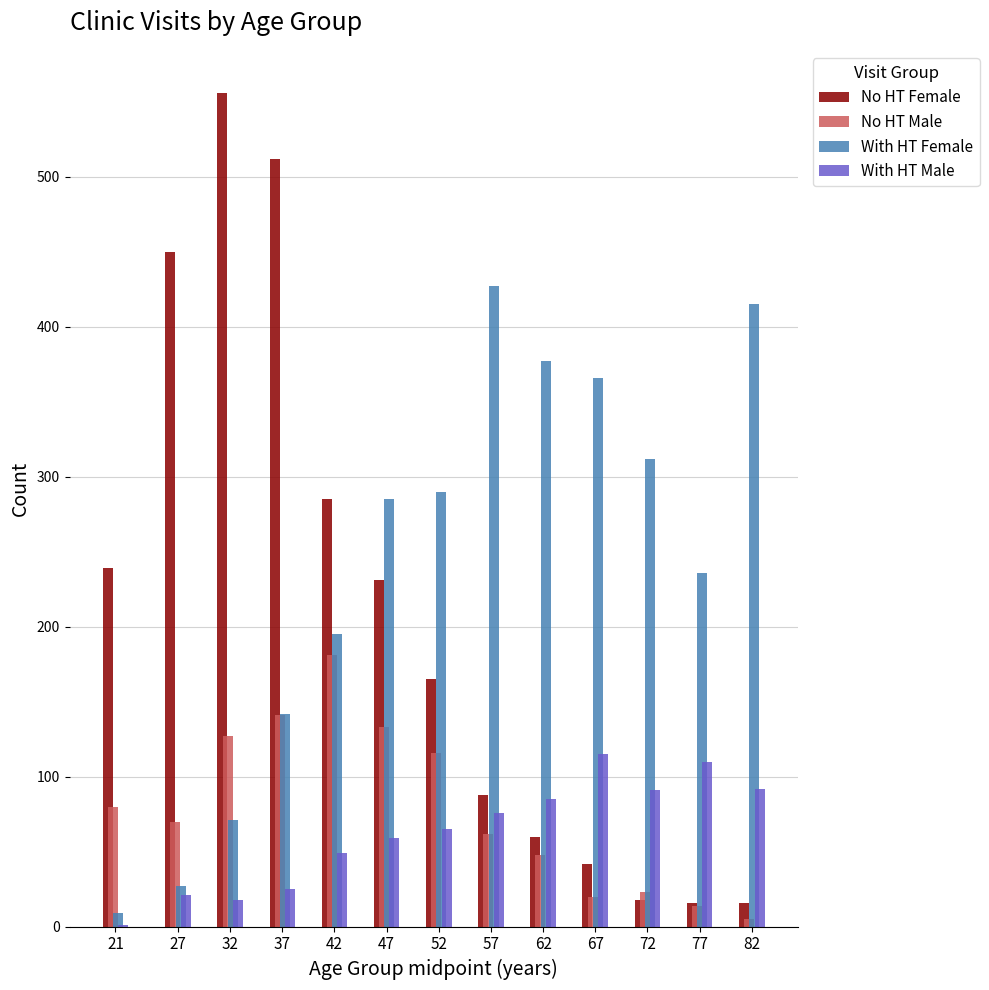

Which series changed the most between 37 and 52?

No HT Female